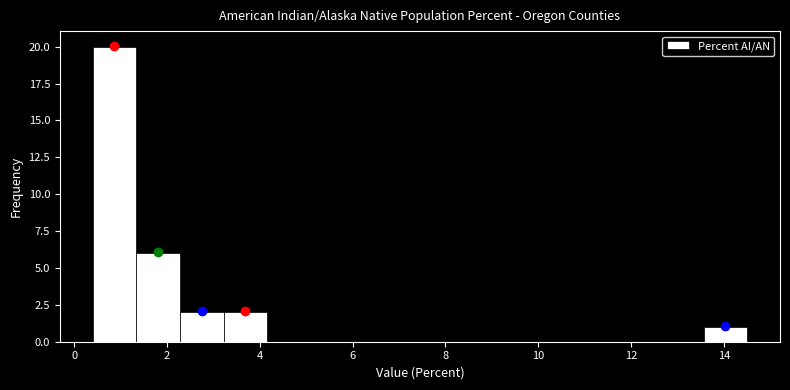

Over which range of the x-axis is the bar tallest?

0.40 to 1.34